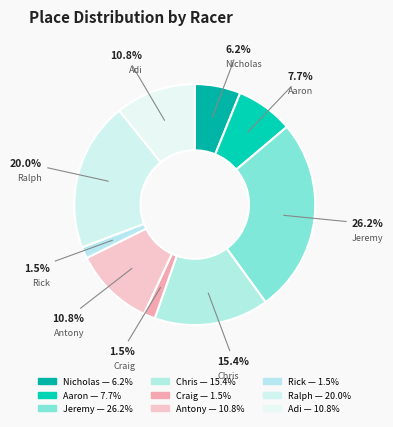

To the nearest percent, what is the combined percentage of Adi and Craig?

12%